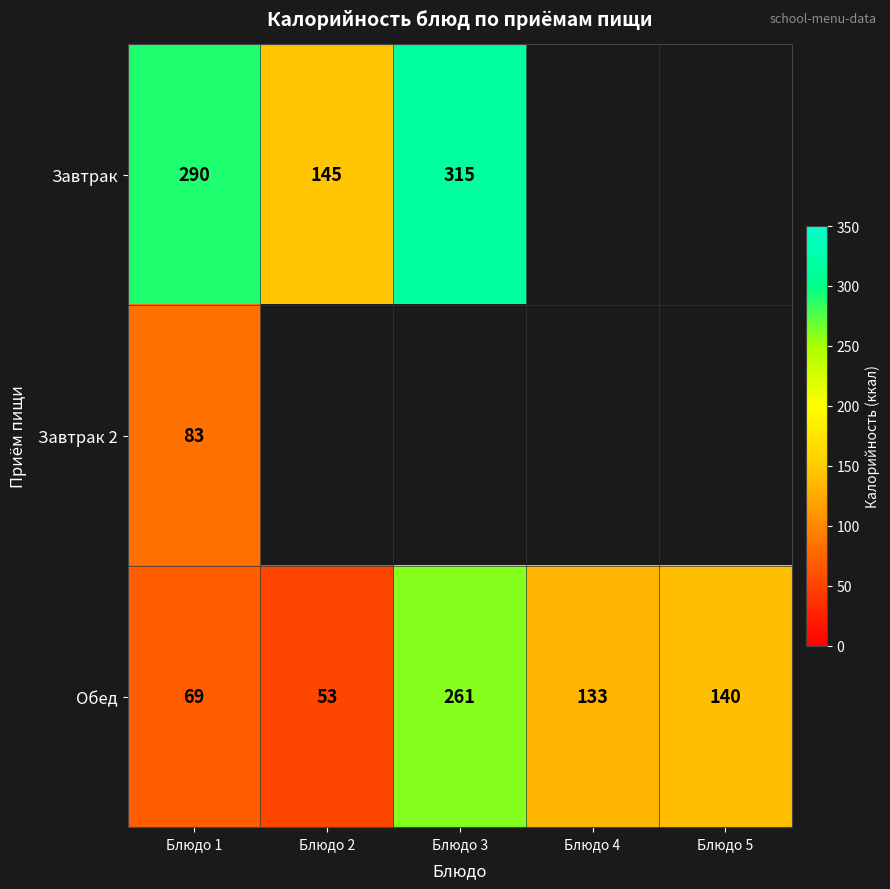

Which has a higher value, Блюдо 5 or Блюдо 1?

Блюдо 1